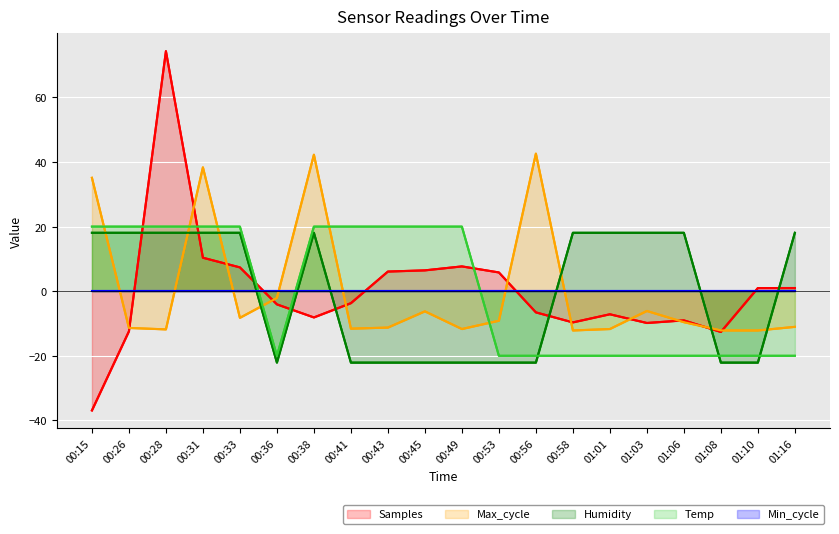

How many categories are shown in the chart?

20